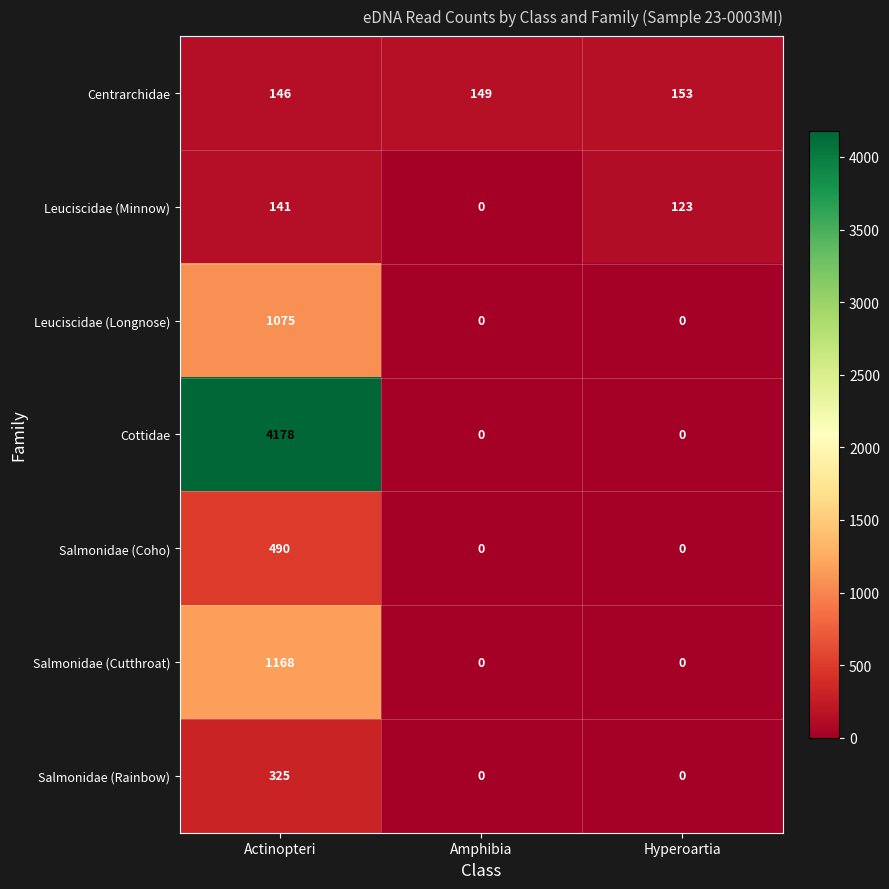

Reading left to right, list all the values displayed in this chart.

Centrarchidae: Actinopteri=146	Amphibia=149	Hyperoartia=153
Leuciscidae (Minnow): Actinopteri=141	Amphibia=0	Hyperoartia=123
Leuciscidae (Longnose): Actinopteri=1075	Amphibia=0	Hyperoartia=0
Cottidae: Actinopteri=4178	Amphibia=0	Hyperoartia=0
Salmonidae (Coho): Actinopteri=490	Amphibia=0	Hyperoartia=0
Salmonidae (Cutthroat): Actinopteri=1168	Amphibia=0	Hyperoartia=0
Salmonidae (Rainbow): Actinopteri=325	Amphibia=0	Hyperoartia=0